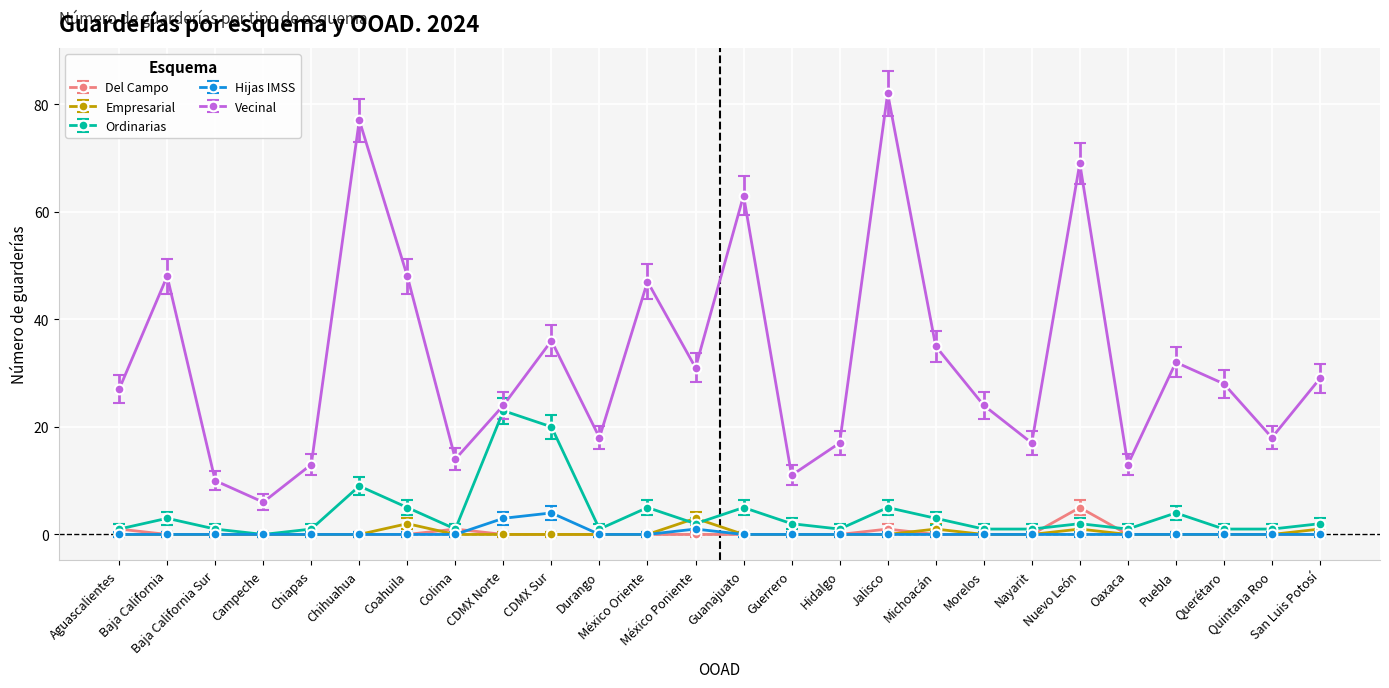

Which series has the widest spread of values?

Vecinal